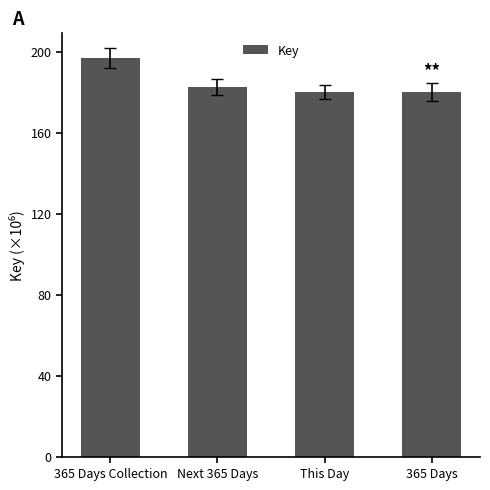

Are the bars horizontal?

No